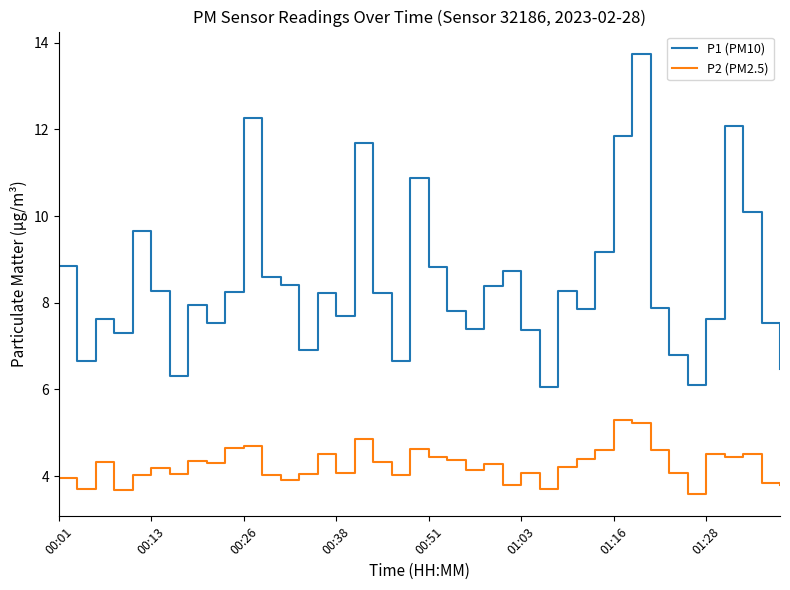

True or false: P2 (PM2.5) and P1 (PM10) intersect in this chart.

False